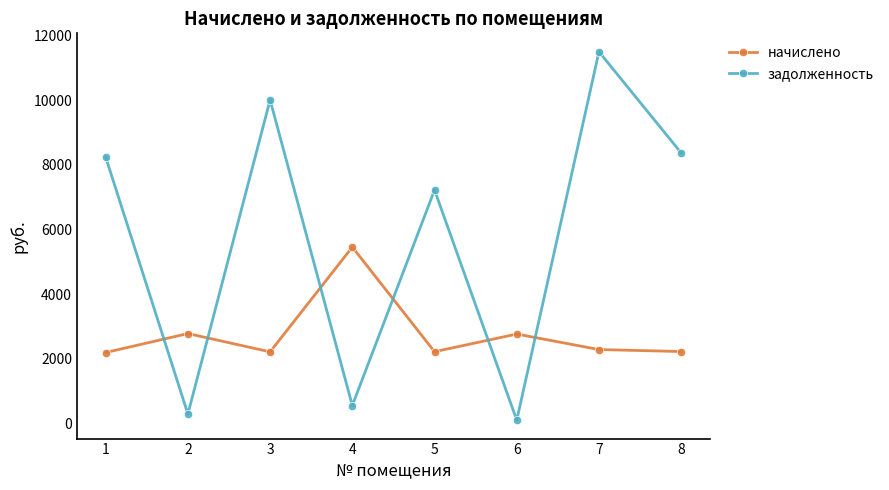

Which series has the largest total across all categories?

задолженность